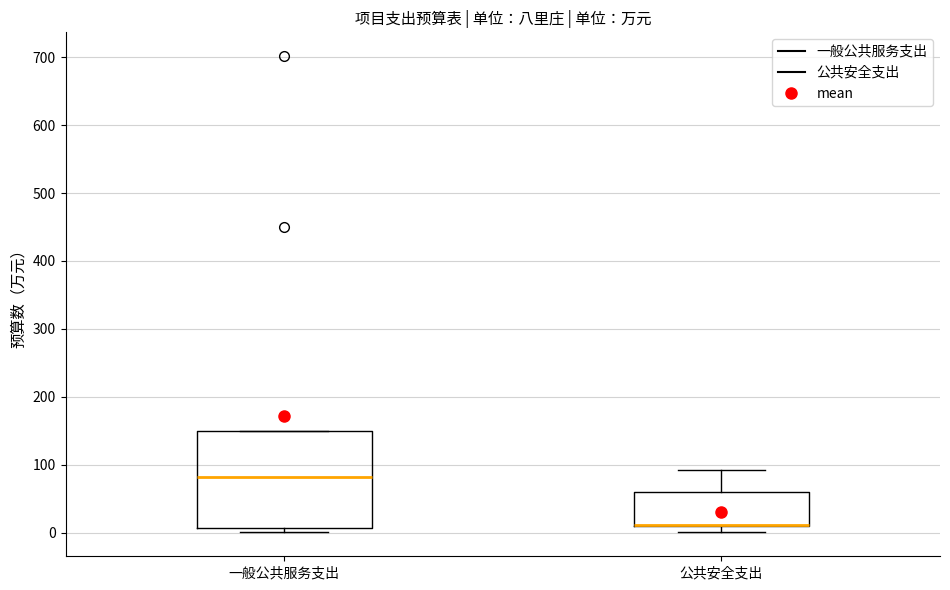

Reading left to right, transcribe this box plot: for each box, give where its median line is, the range the box spans, and where its two whiskers end, as read against the y-axis. The values are not printed on the chart, so give them approximately, as read against the axis.

一般公共服务支出: median 80, box 10 to 150, whiskers 0 to 150
公共安全支出: median 10 (drawn on the box's lower edge), box 10 to 60, whiskers 0 to 90